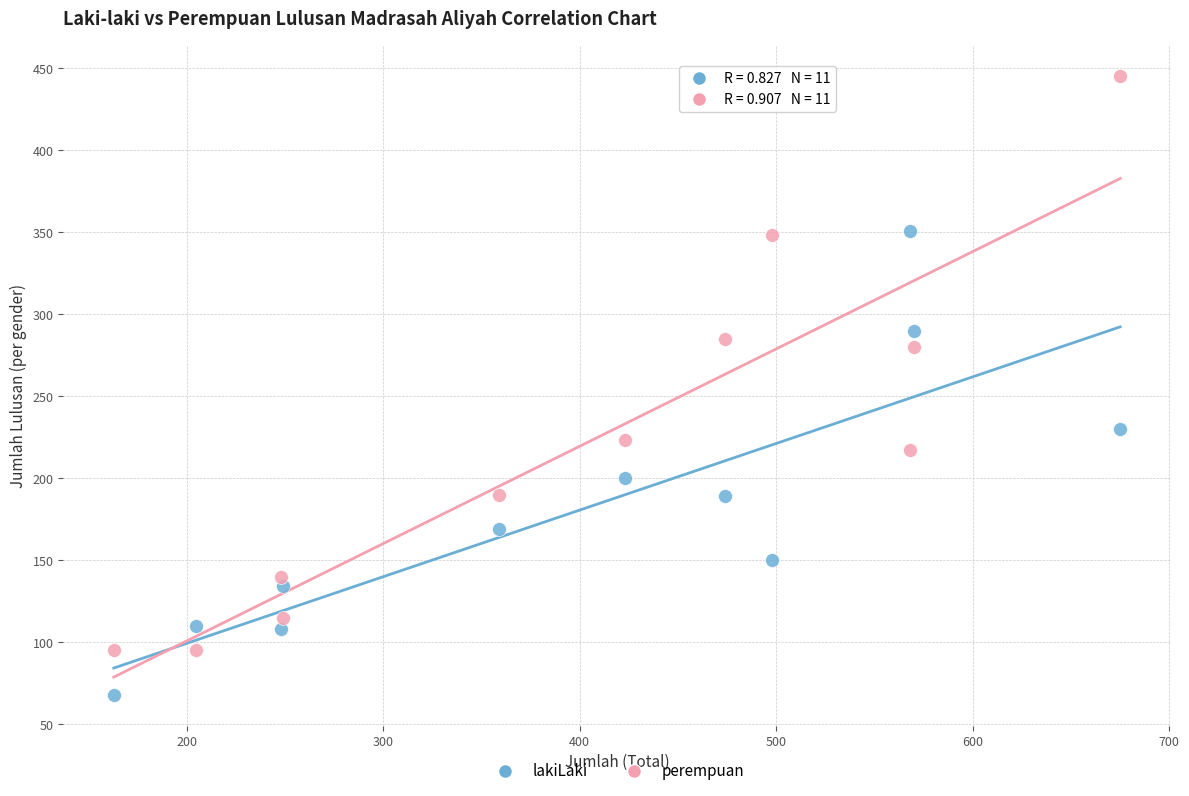

Which series reaches the maximum Y coordinate?

perempuan